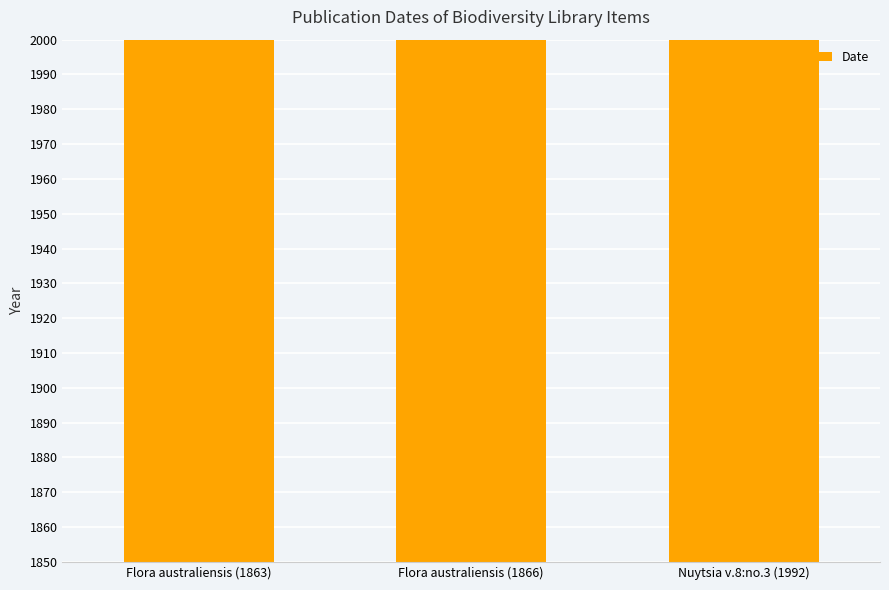

Does the chart contain stacked bars?

No